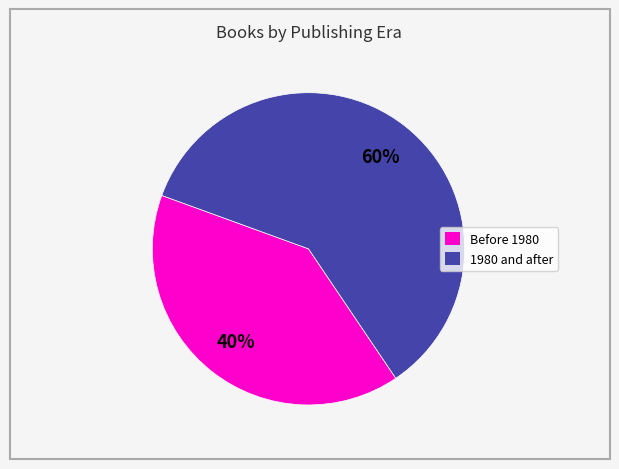

Is there a majority slice in this chart?

Yes